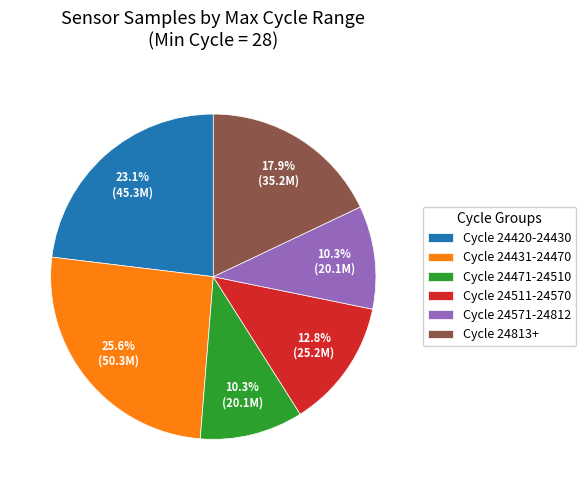

Is there any slice that represents more than half of the pie?

No